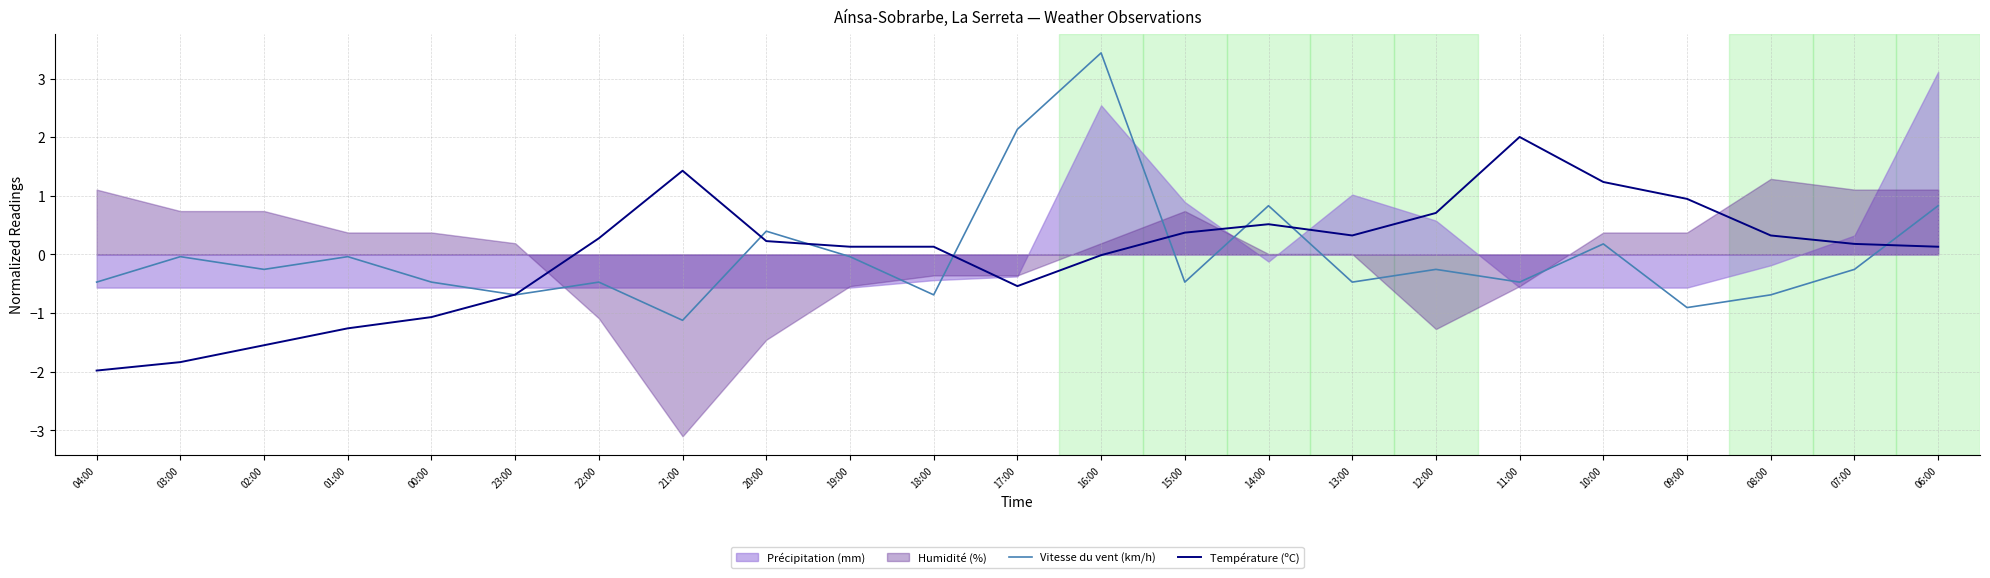

Is the value of Température (ºC) at 13:00 greater than the value of Vitesse du vent (km/h) at 15:00?

Yes